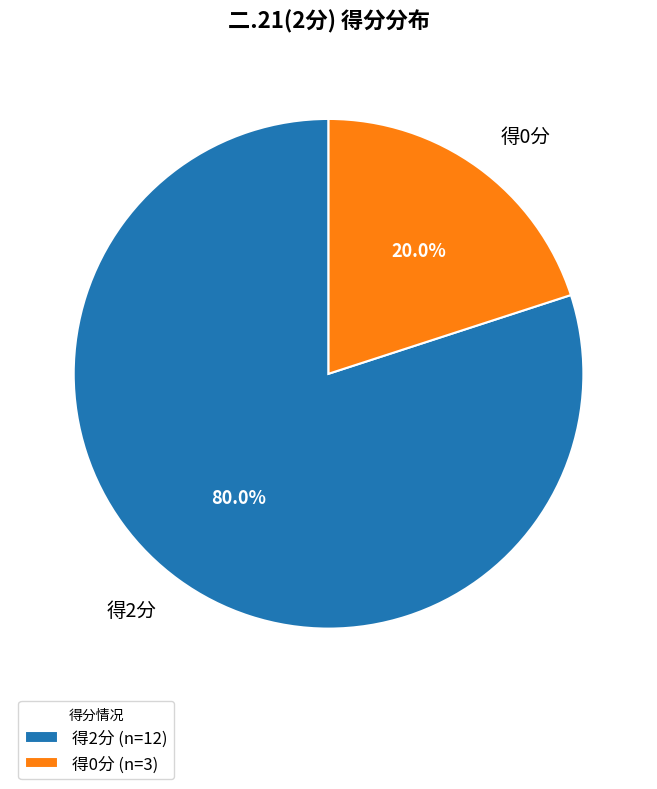

Is 得0分 the majority of the pie?

No